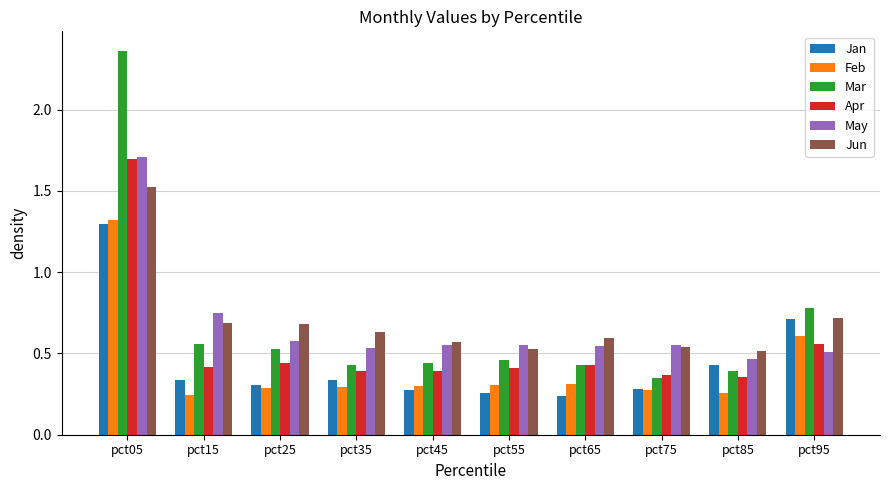

Are the bars grouped side by side (vs. stacked)?

Yes